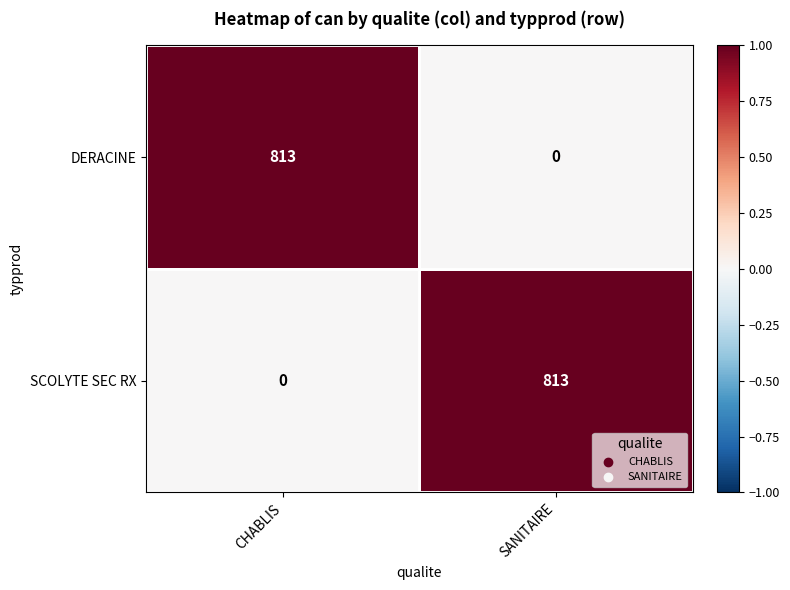

True or false: DERACINE has a value of 557 at CHABLIS.

False